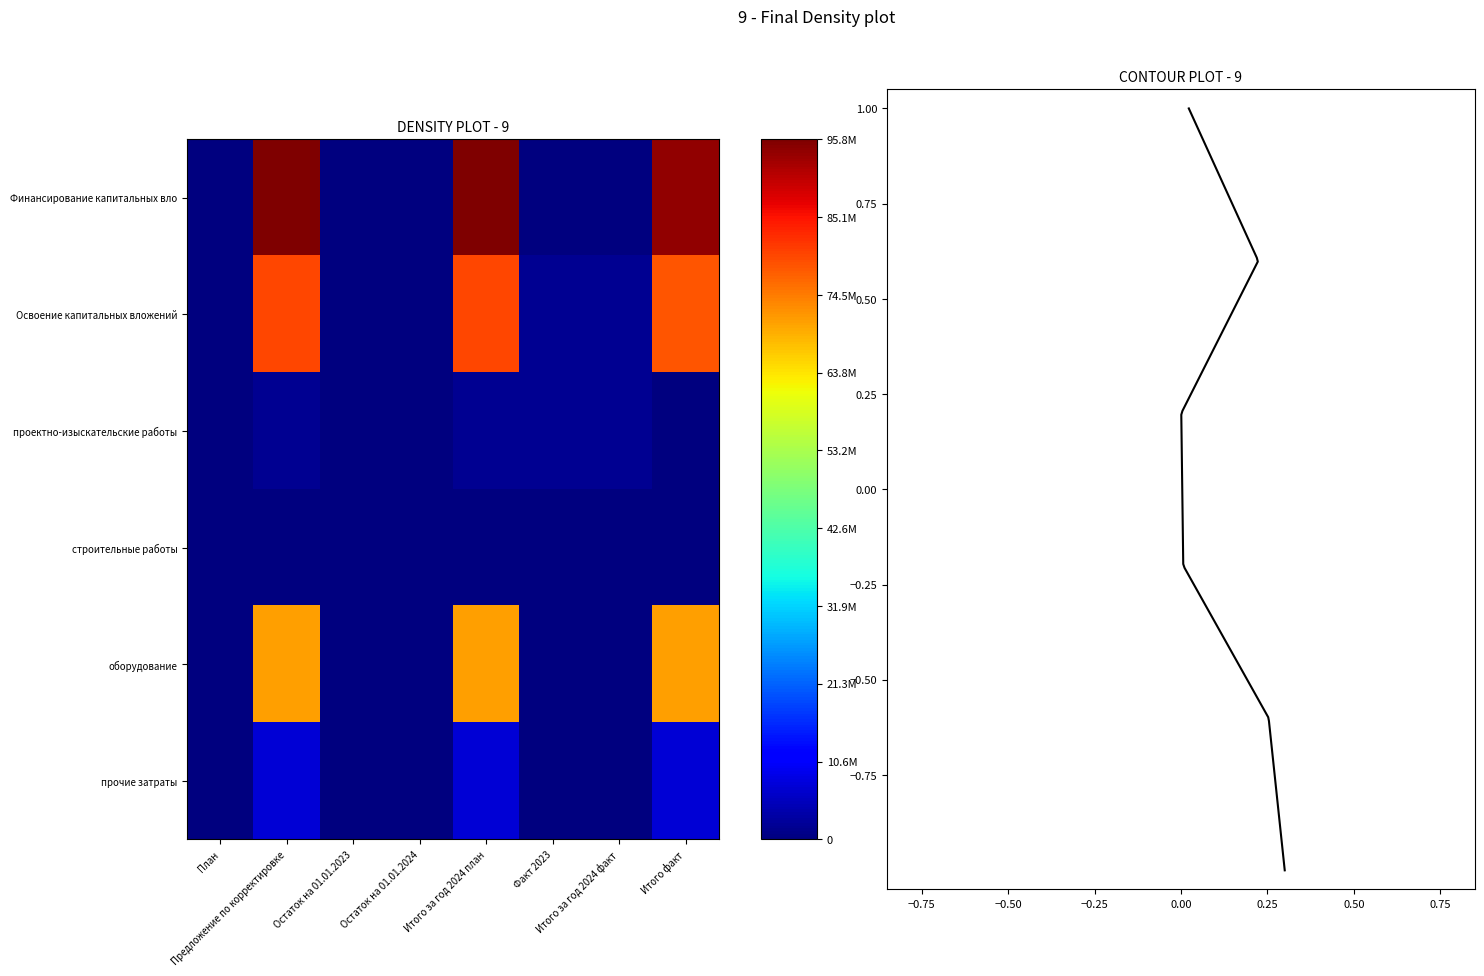

What is the difference between the second highest and minimum values in the прочие затраты series?

7181556